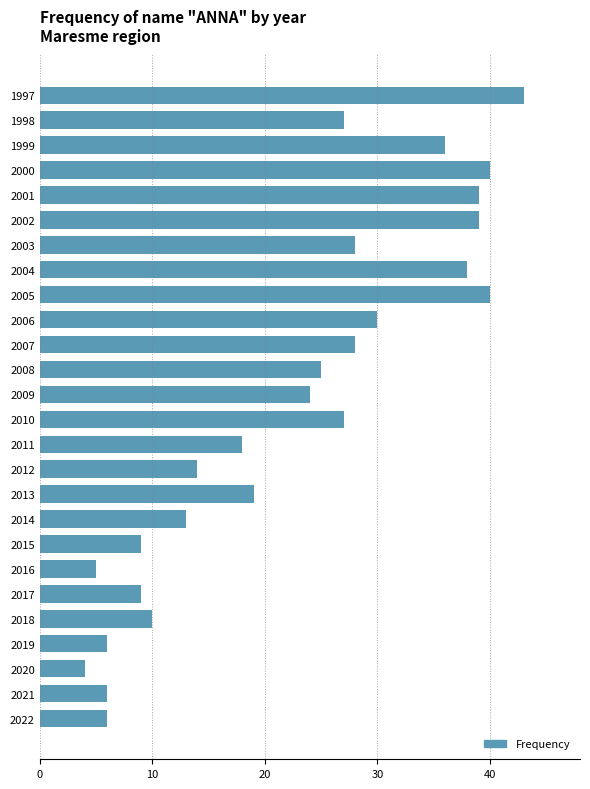

Reading top to bottom, list all the values displayed in this chart.

43	27	36	40	39	39	28	38	40	30	28	25	24	27	18	14	19	13	9	5	9	10	6	4	6	6